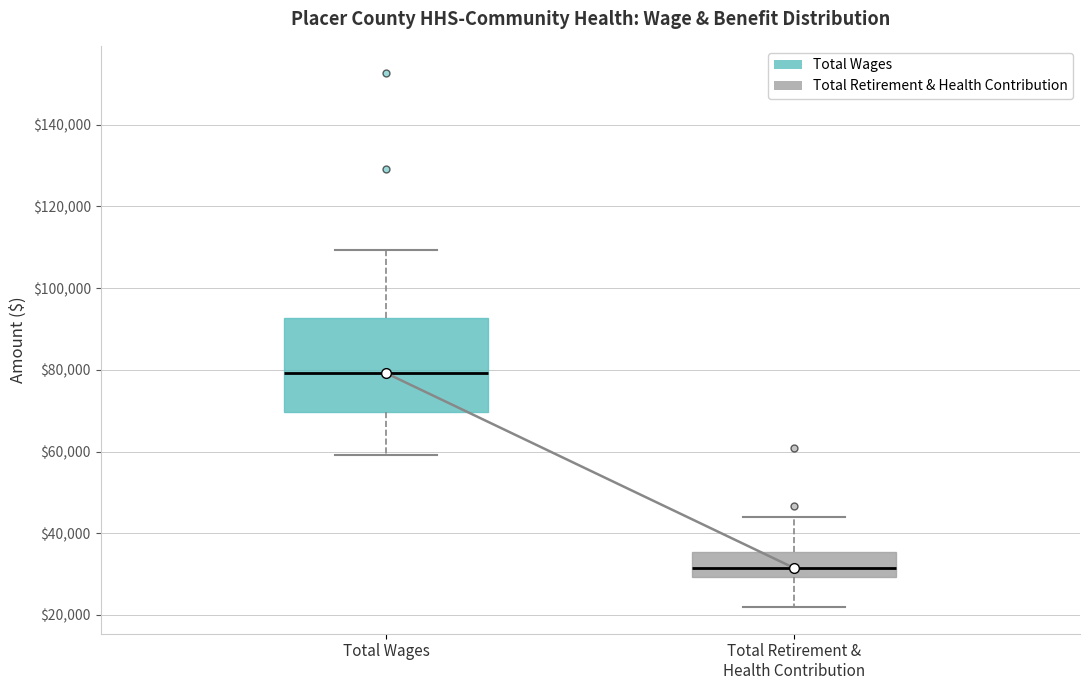

Where does the upper whisker of the box for Total Wages end on the y-axis? The values are not printed on the chart, so give them approximately, as read against the axis.

110000